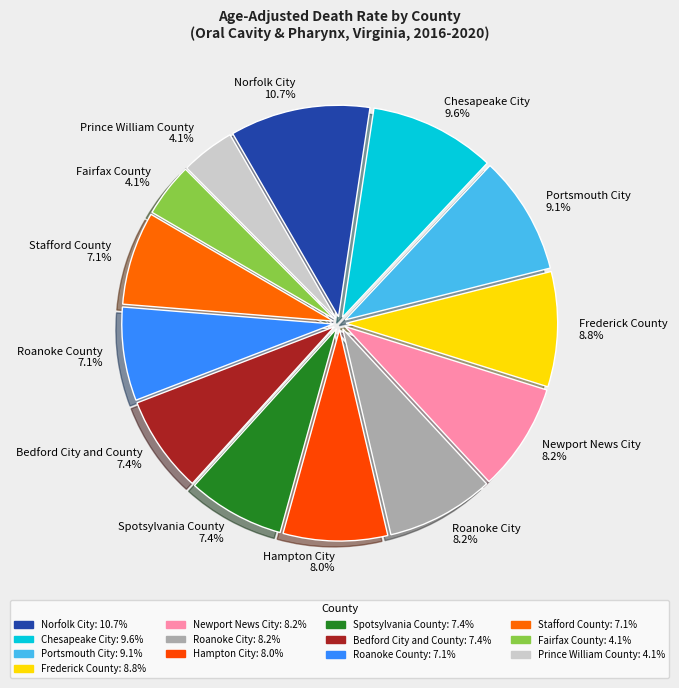

Combined, what portion of the pie is Bedford City and County and Chesapeake City?

17.0%